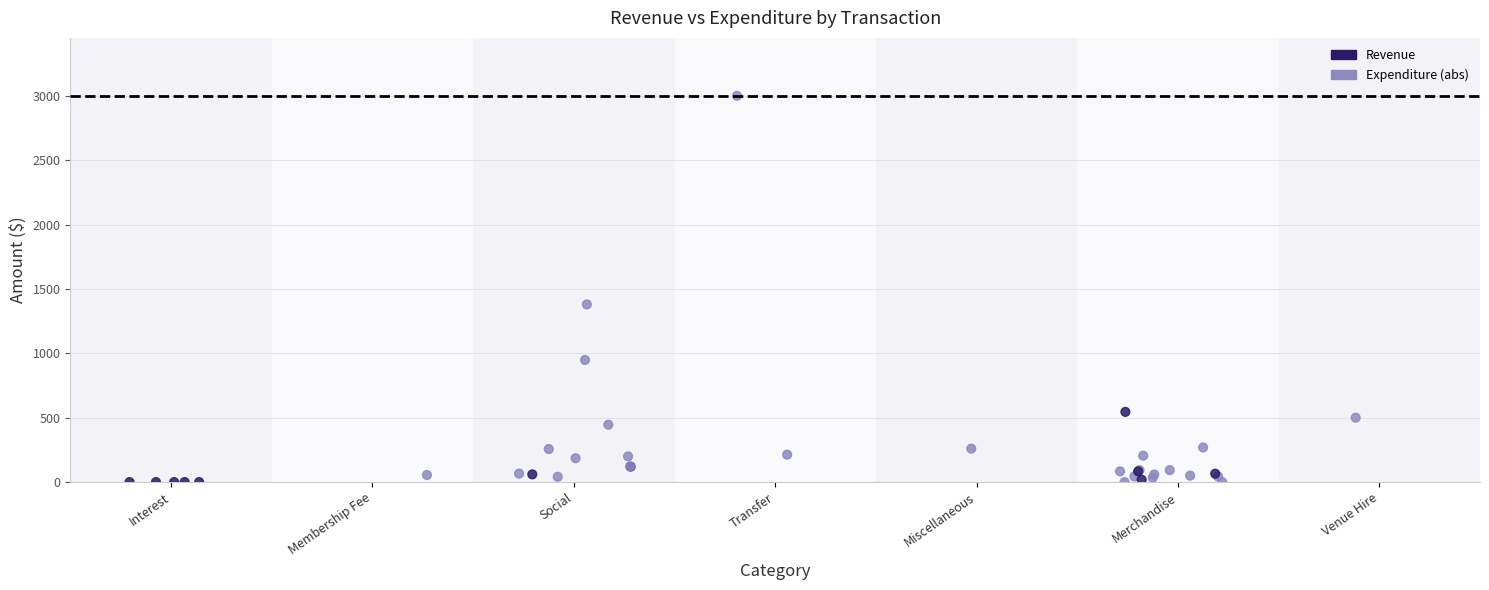

Which series has the widest spread of Y values?

Revenue